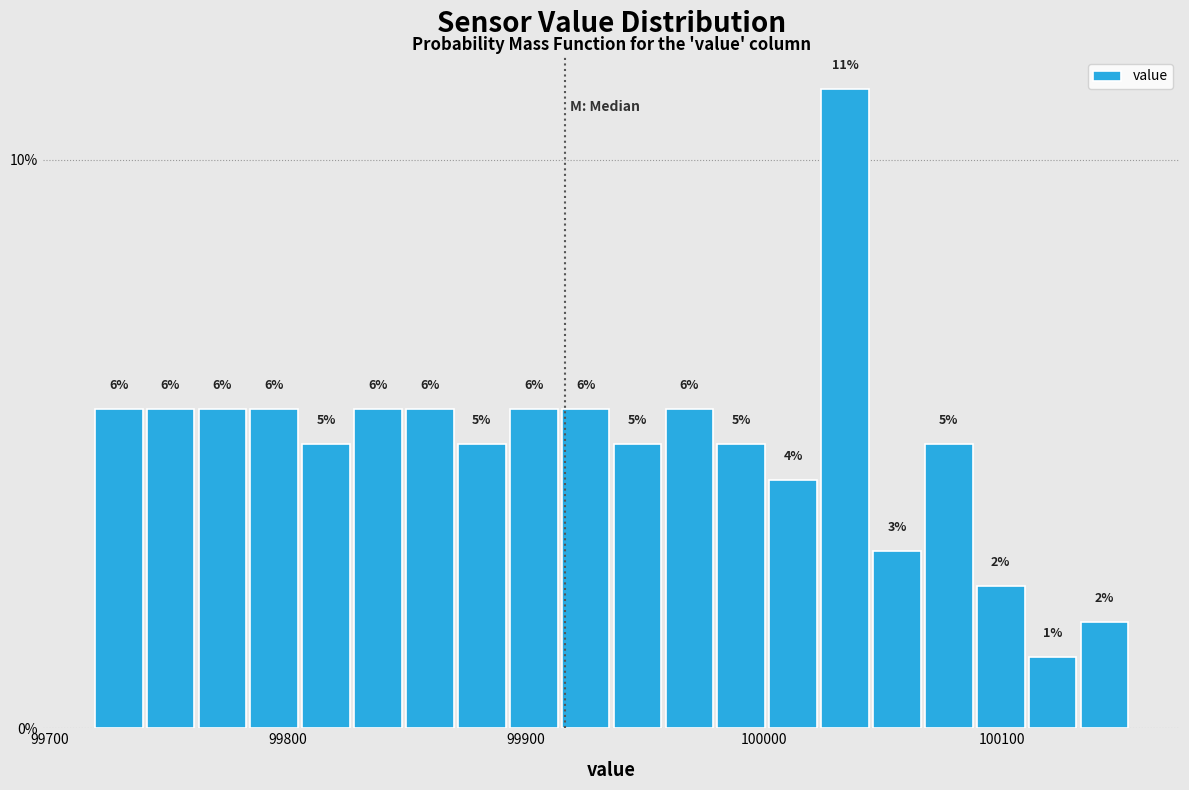

Around what value on the x-axis is the tallest bar? Give the approximate position of its centre, as read against the axis.

100030